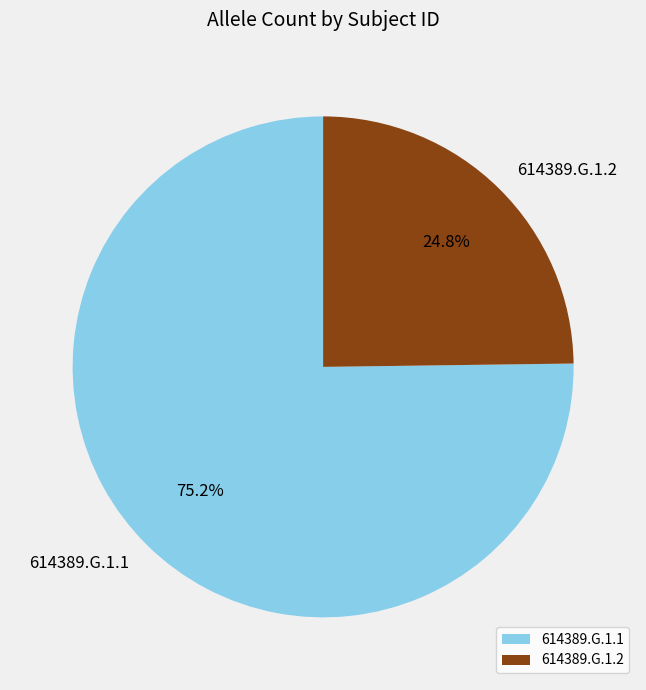

Which slice is the smallest?

614389.G.1.2